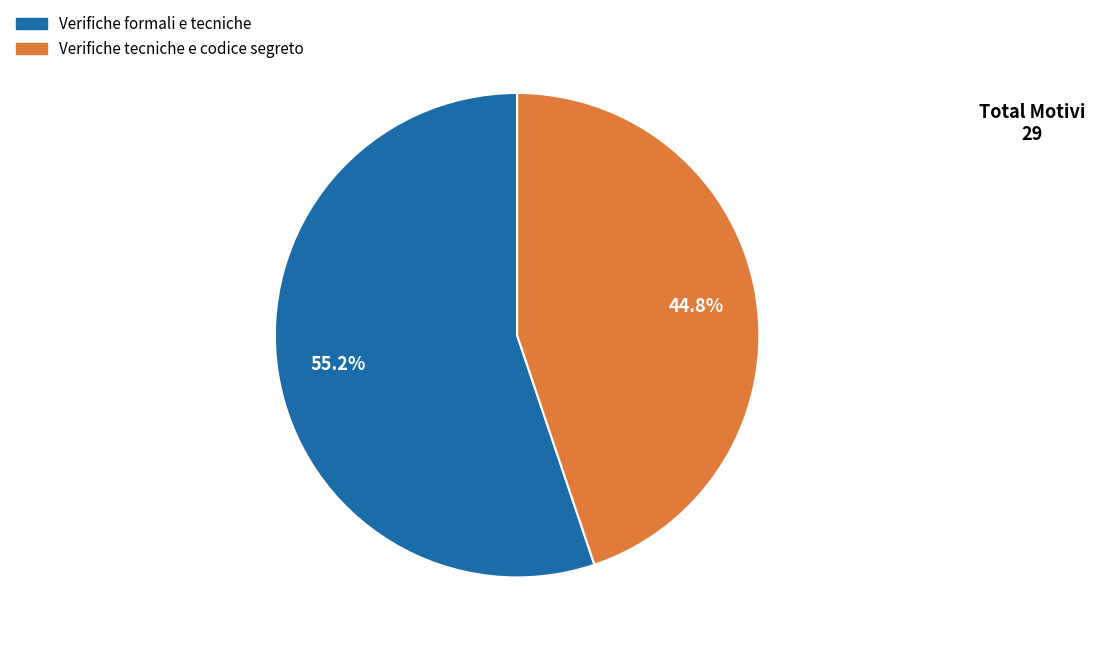

To the nearest percent, what is the difference between the Verifiche formali e tecniche and Verifiche tecniche e codice segreto slice percentages?

10%